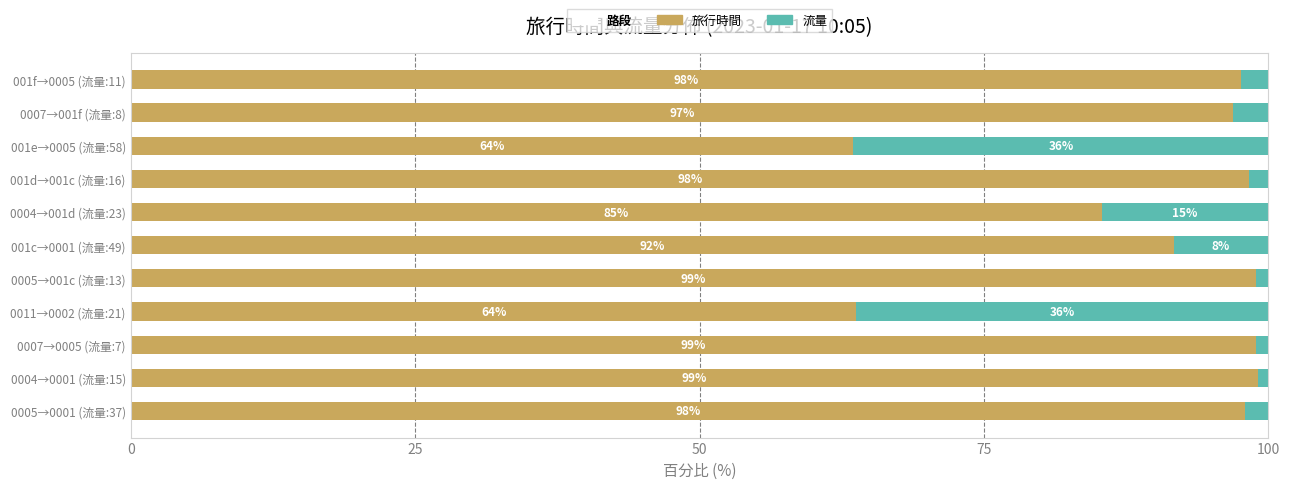

At which label is 旅行時間 closest to 81?

0004→001d (流量:23)